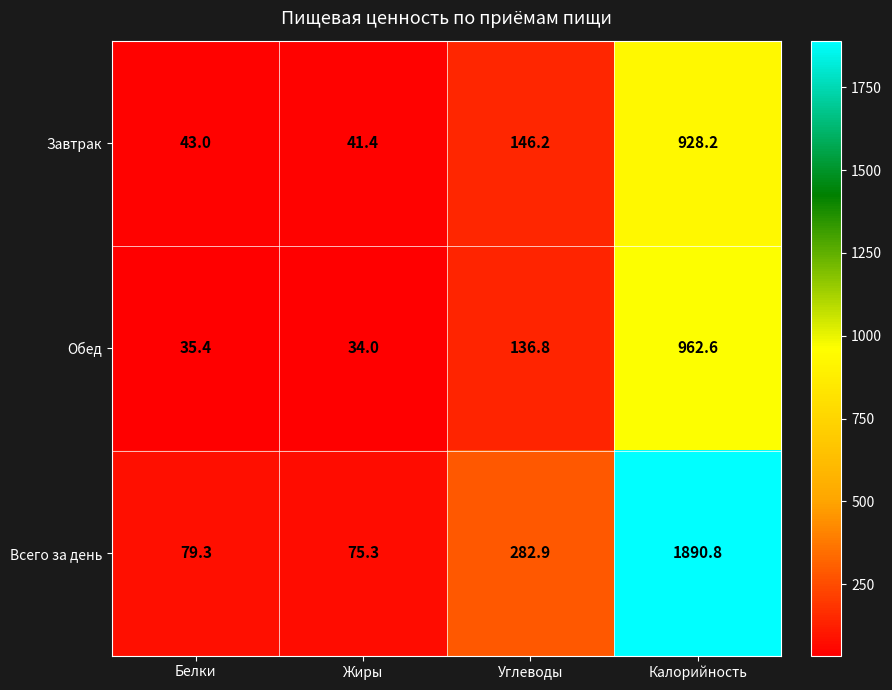

At which label does Завтрак first exceed 146?

Углеводы